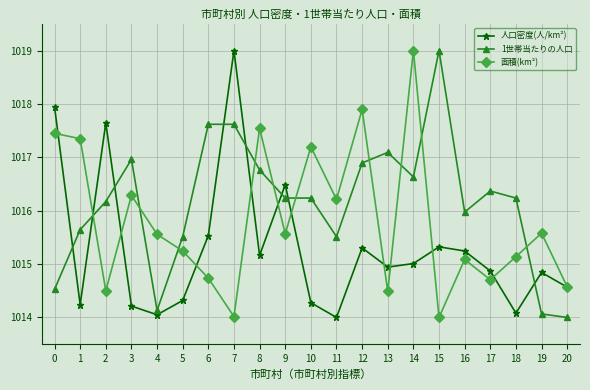

The value of 人口密度(人/km²) at 17 is 229.6. True or false?

False